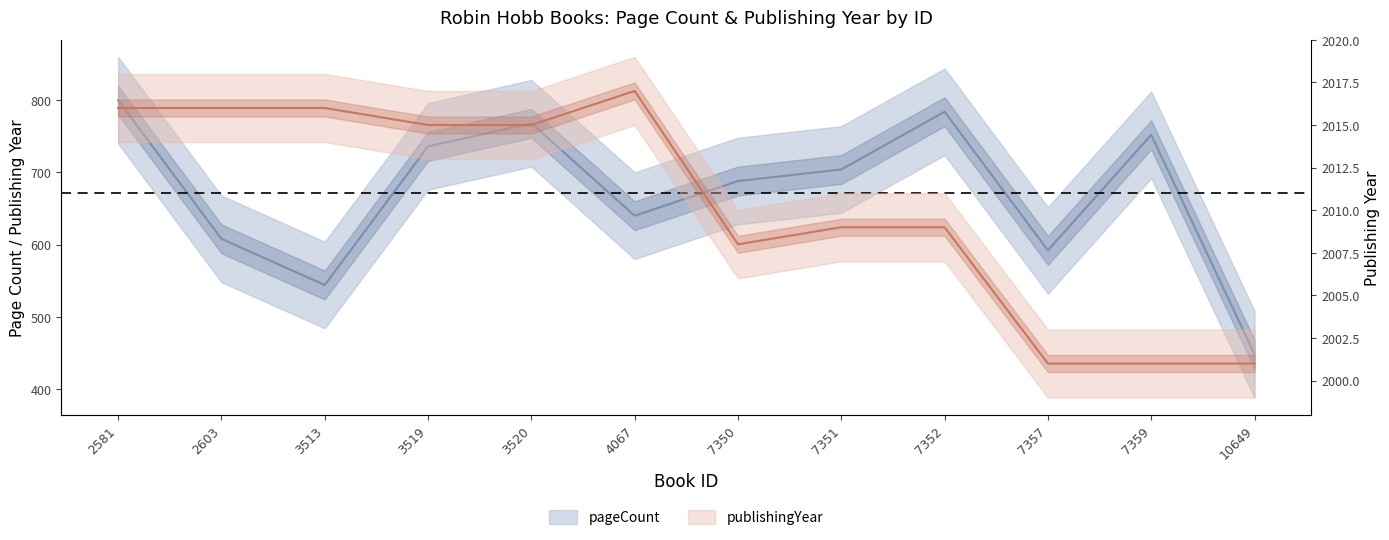

List the series in order of their overall mean, lowest first.

pageCount, publishingYear